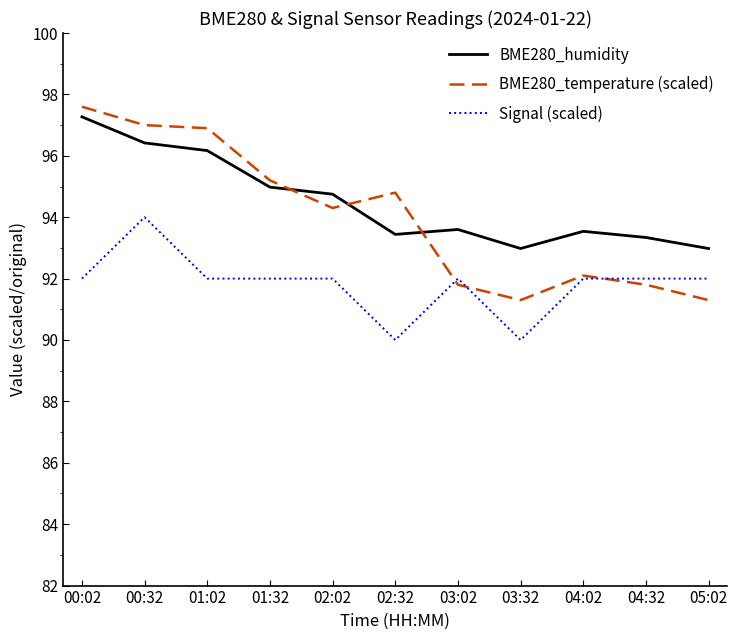

In BME280_temperature (scaled), how many points are lower than both neighbors (excluding endpoints)?

2